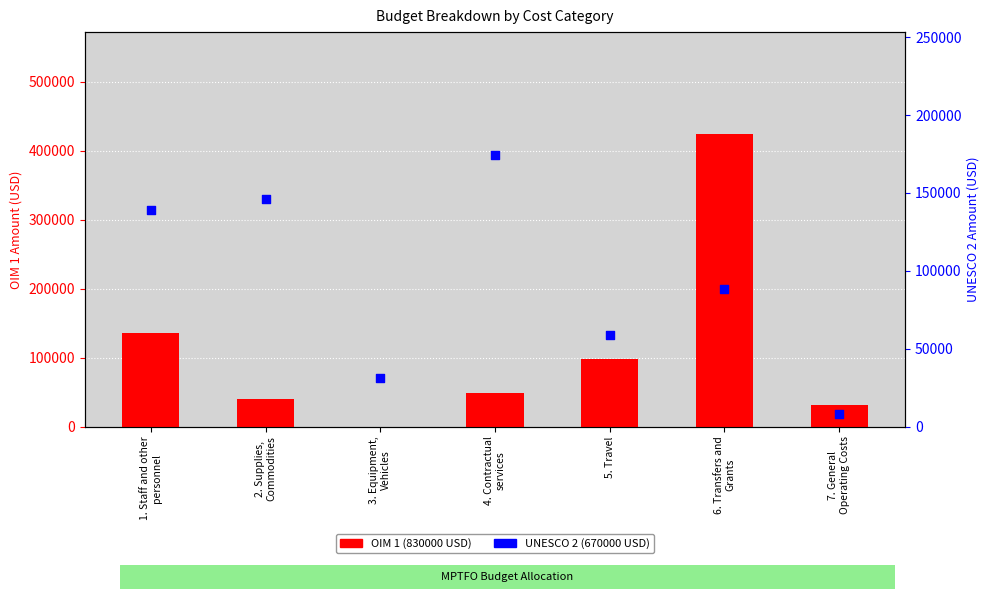

What is the total value across all series at 6. Transfers and
Grants?

512007.9